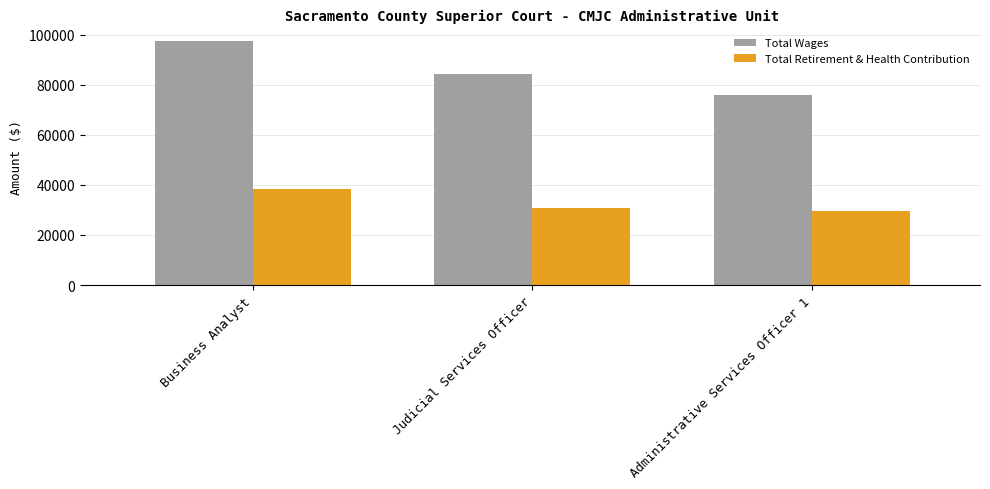

What is the total value across all series at Business Analyst?

135704